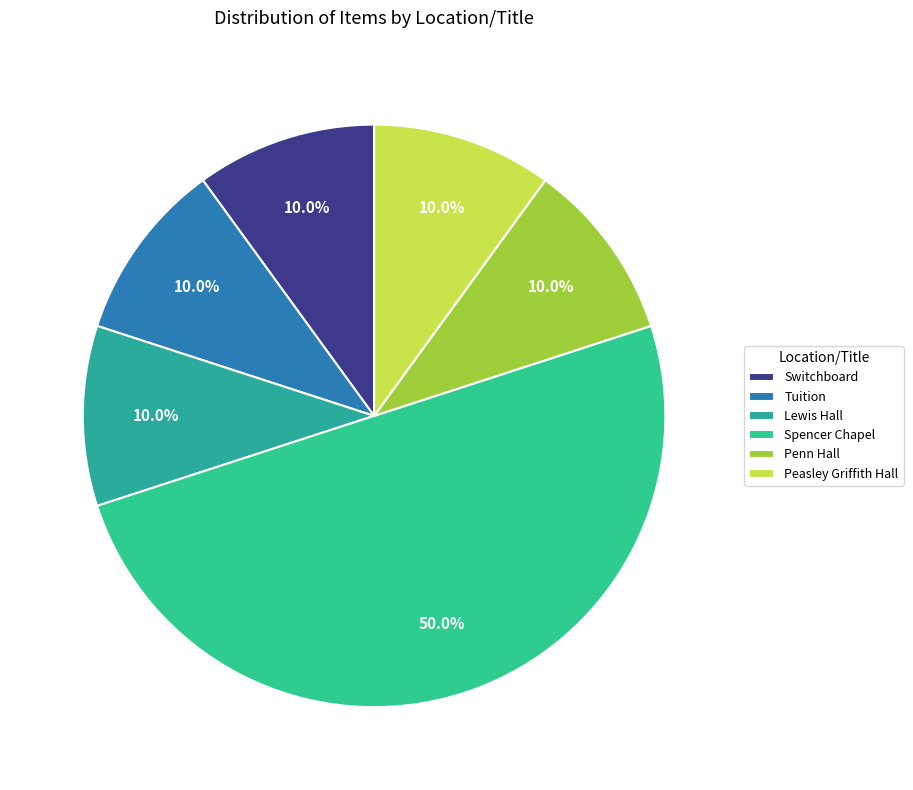

Count the number of slices in the pie.

6